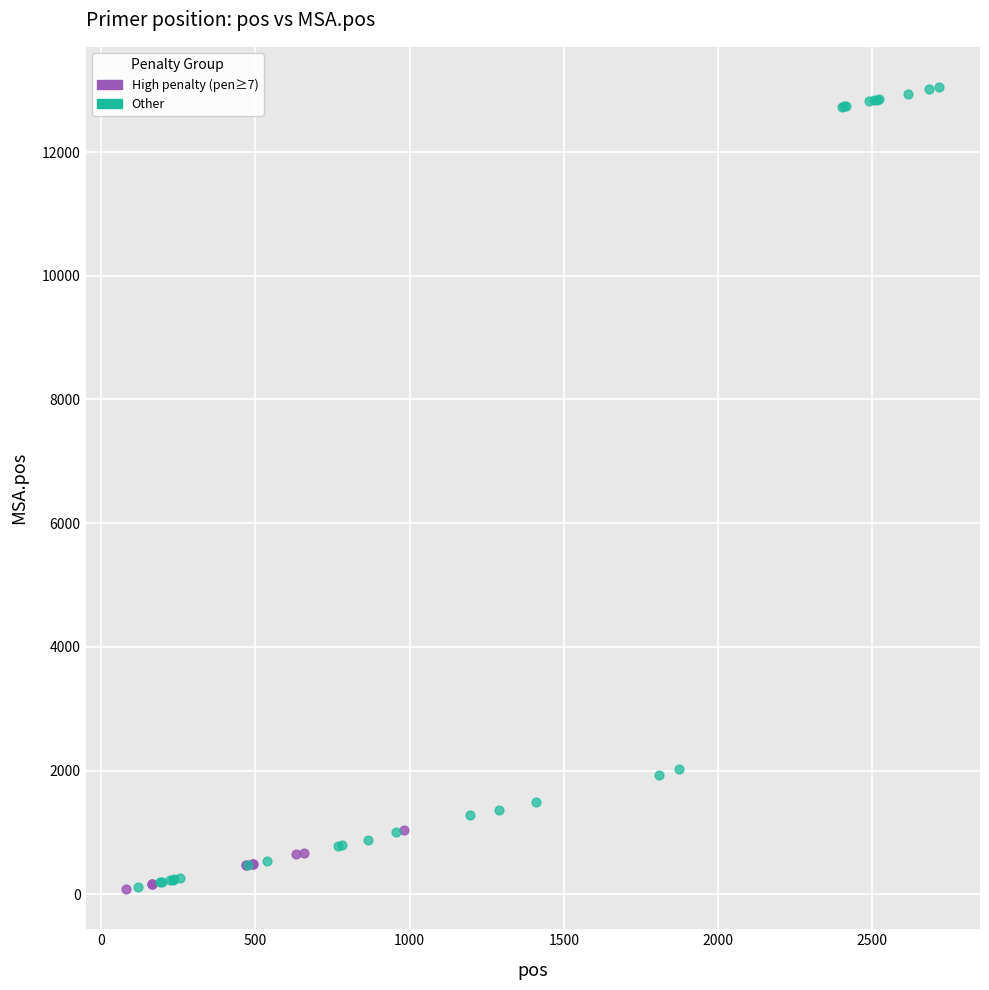

Which series has the widest spread of Y values?

Other